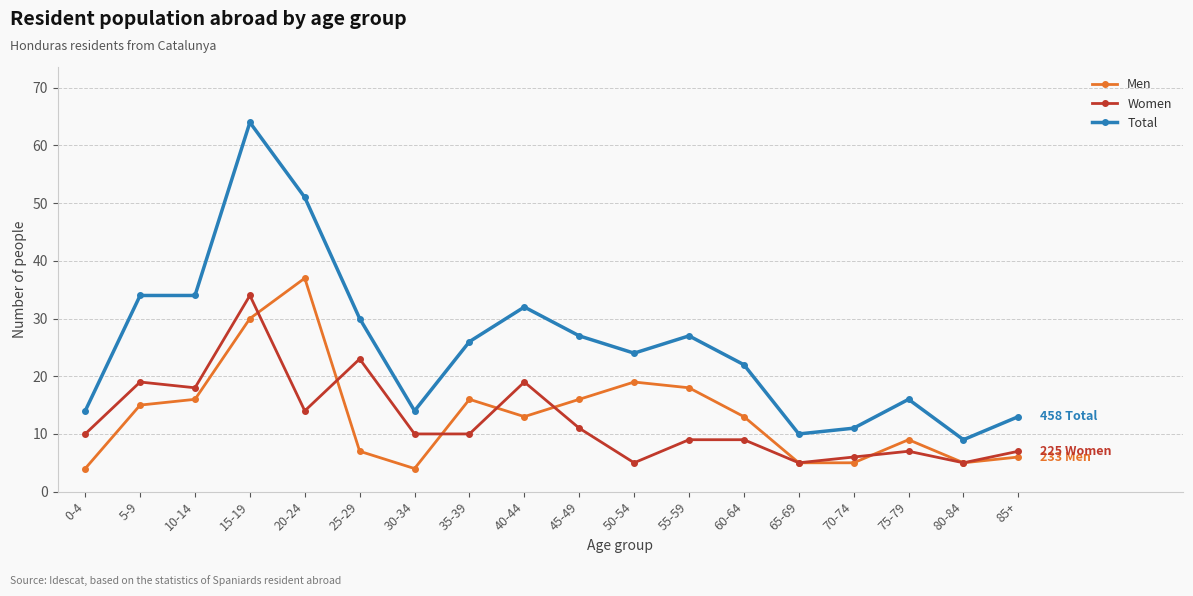

What is the total value across all series at 15-19?

128